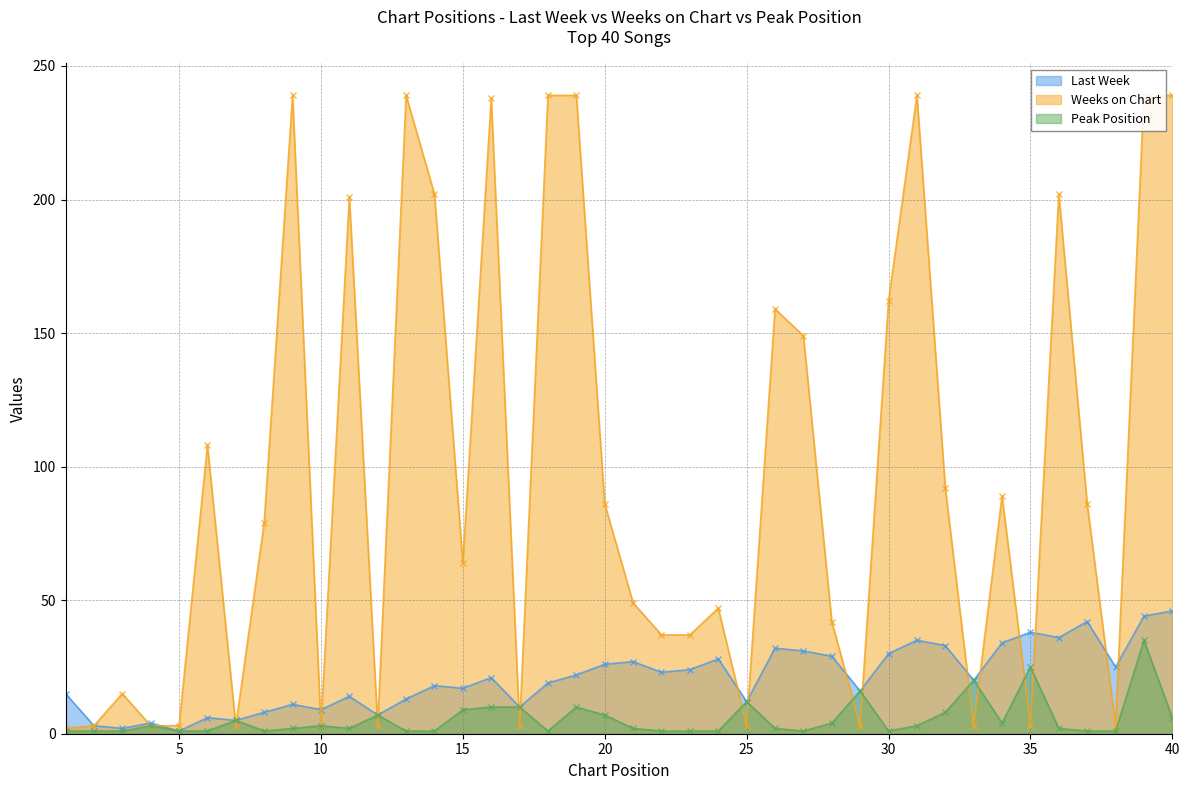

What is the sum of the Last Week values at 8 and 1?

23